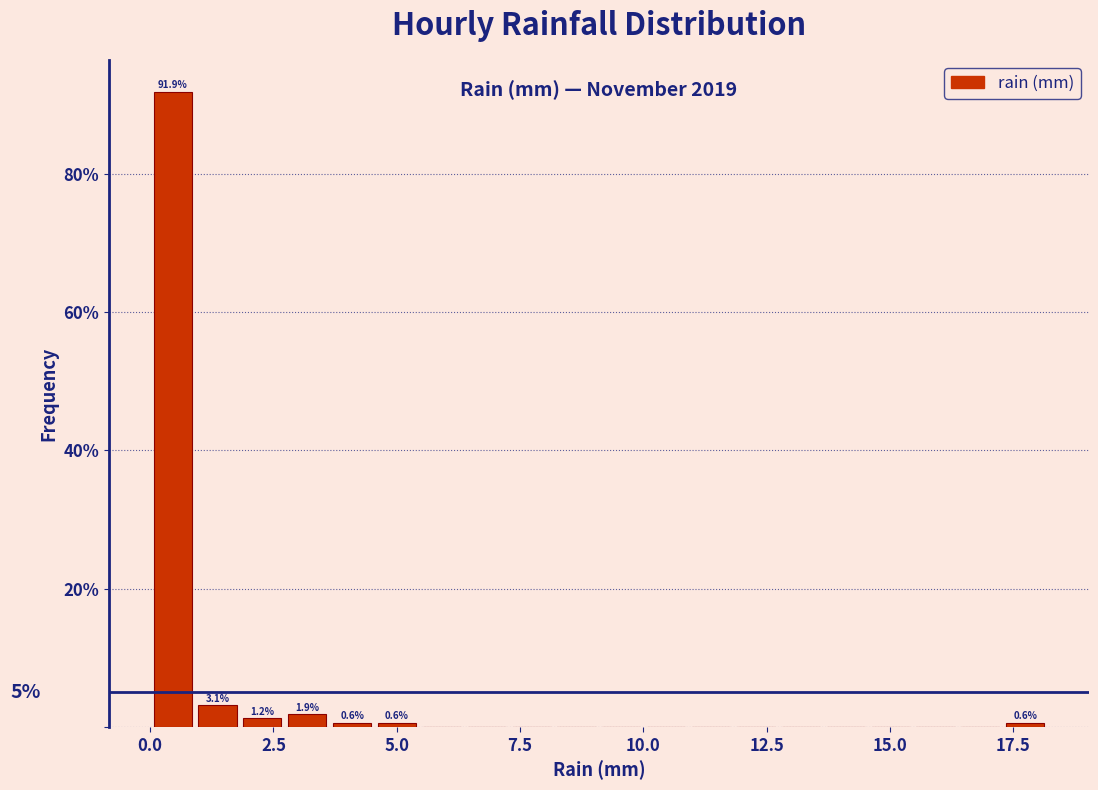

Read against the x-axis, roughly where is the centre of the tallest bar?

0.5